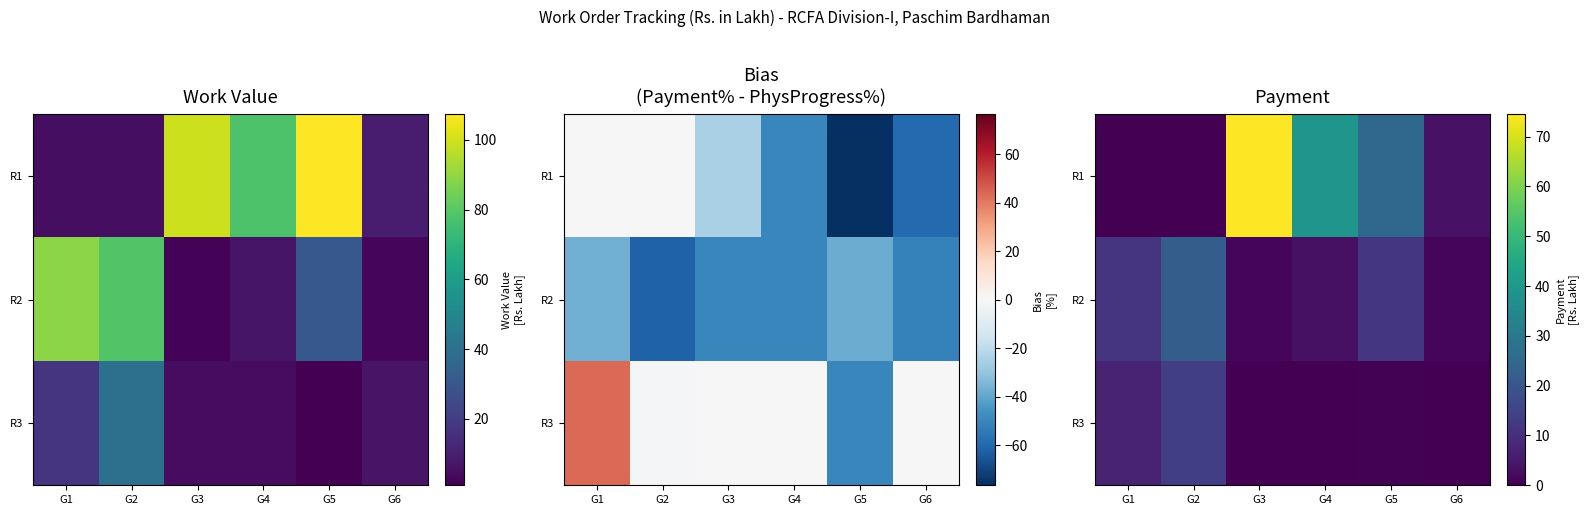

List the labels in order of R1 value, largest first.

G3, G4, G5, G6, G1, G2